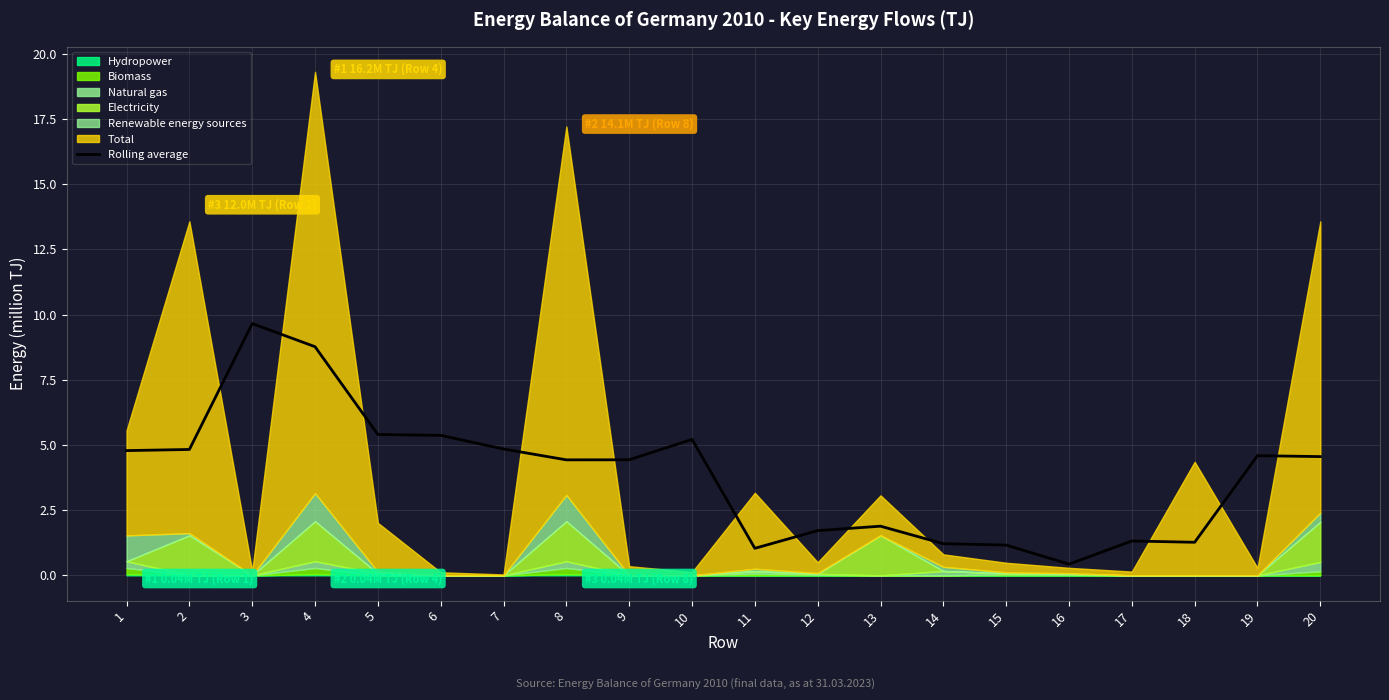

At which label is the value closest to 5?

7